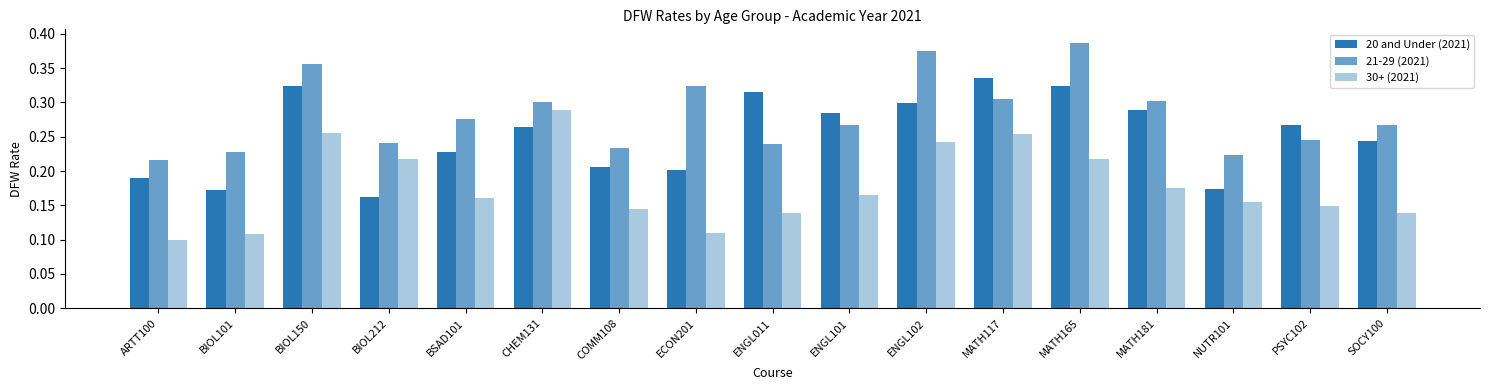

How many bars are there in each group?

3